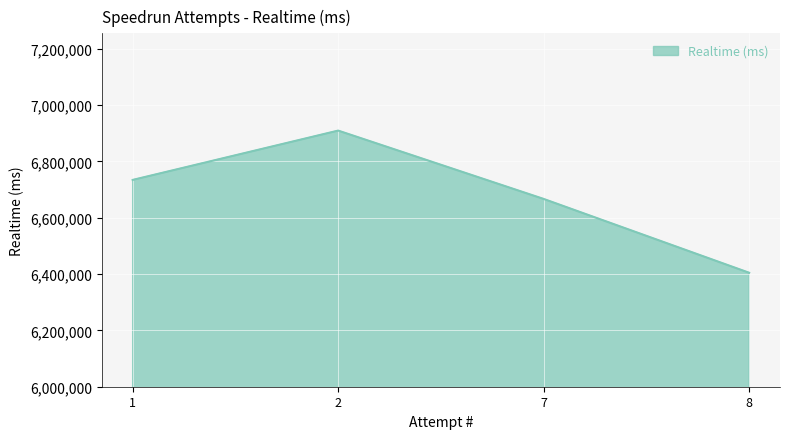

Which category has the lowest value across all series?

8